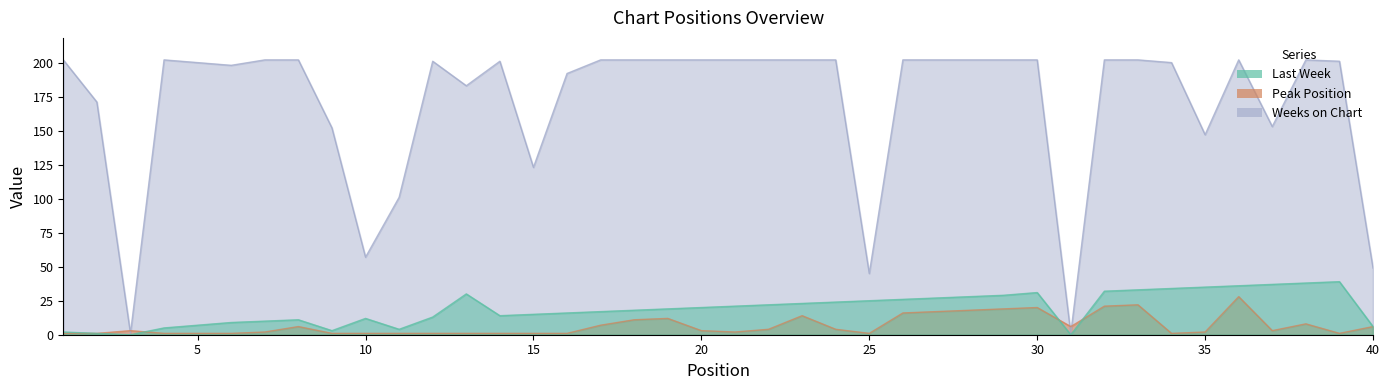

List the series in order of their peak value, lowest first.

Peak Position, Last Week, Weeks on Chart